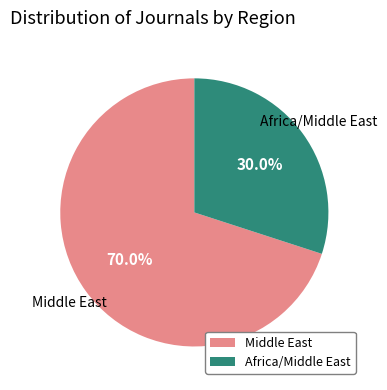

How many slices are in this pie chart?

2